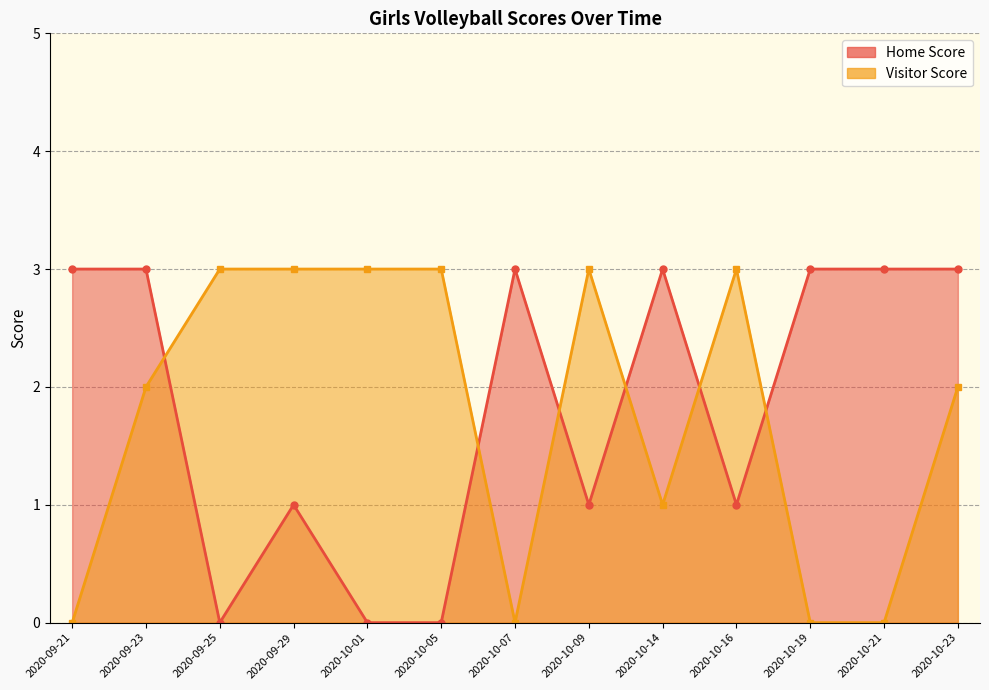

What are all the series names shown in the legend?

Home Score, Visitor Score